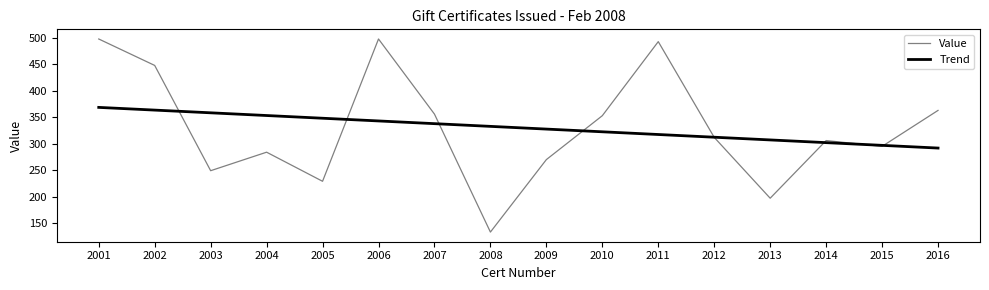

What is the total value across all series at 2015?

591.9